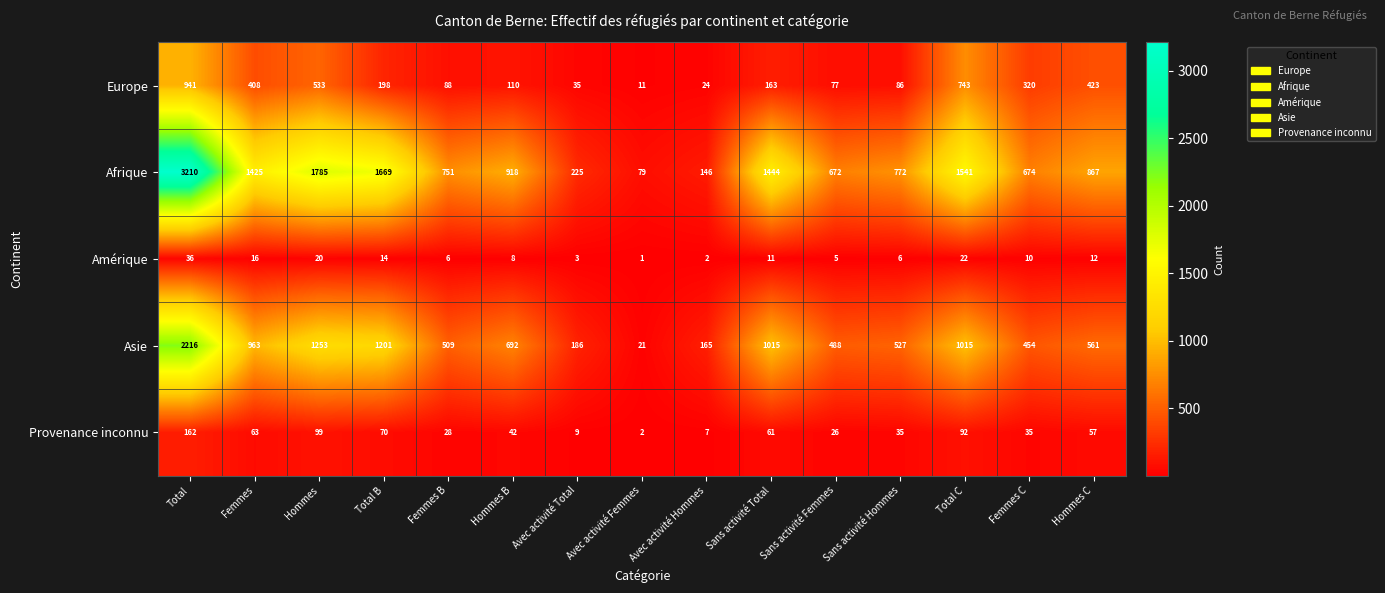

Is it true that Asie equals 918 at Sans activité Hommes?

False